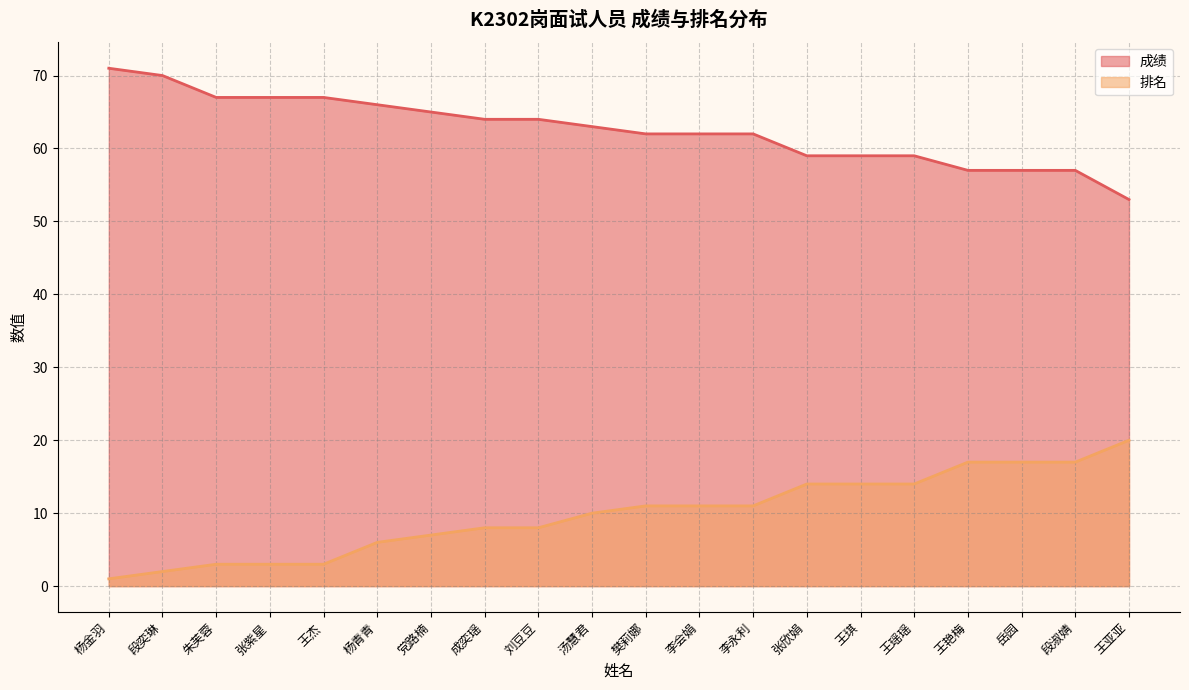

True or false: 排名 and 成绩 cross at least once.

False